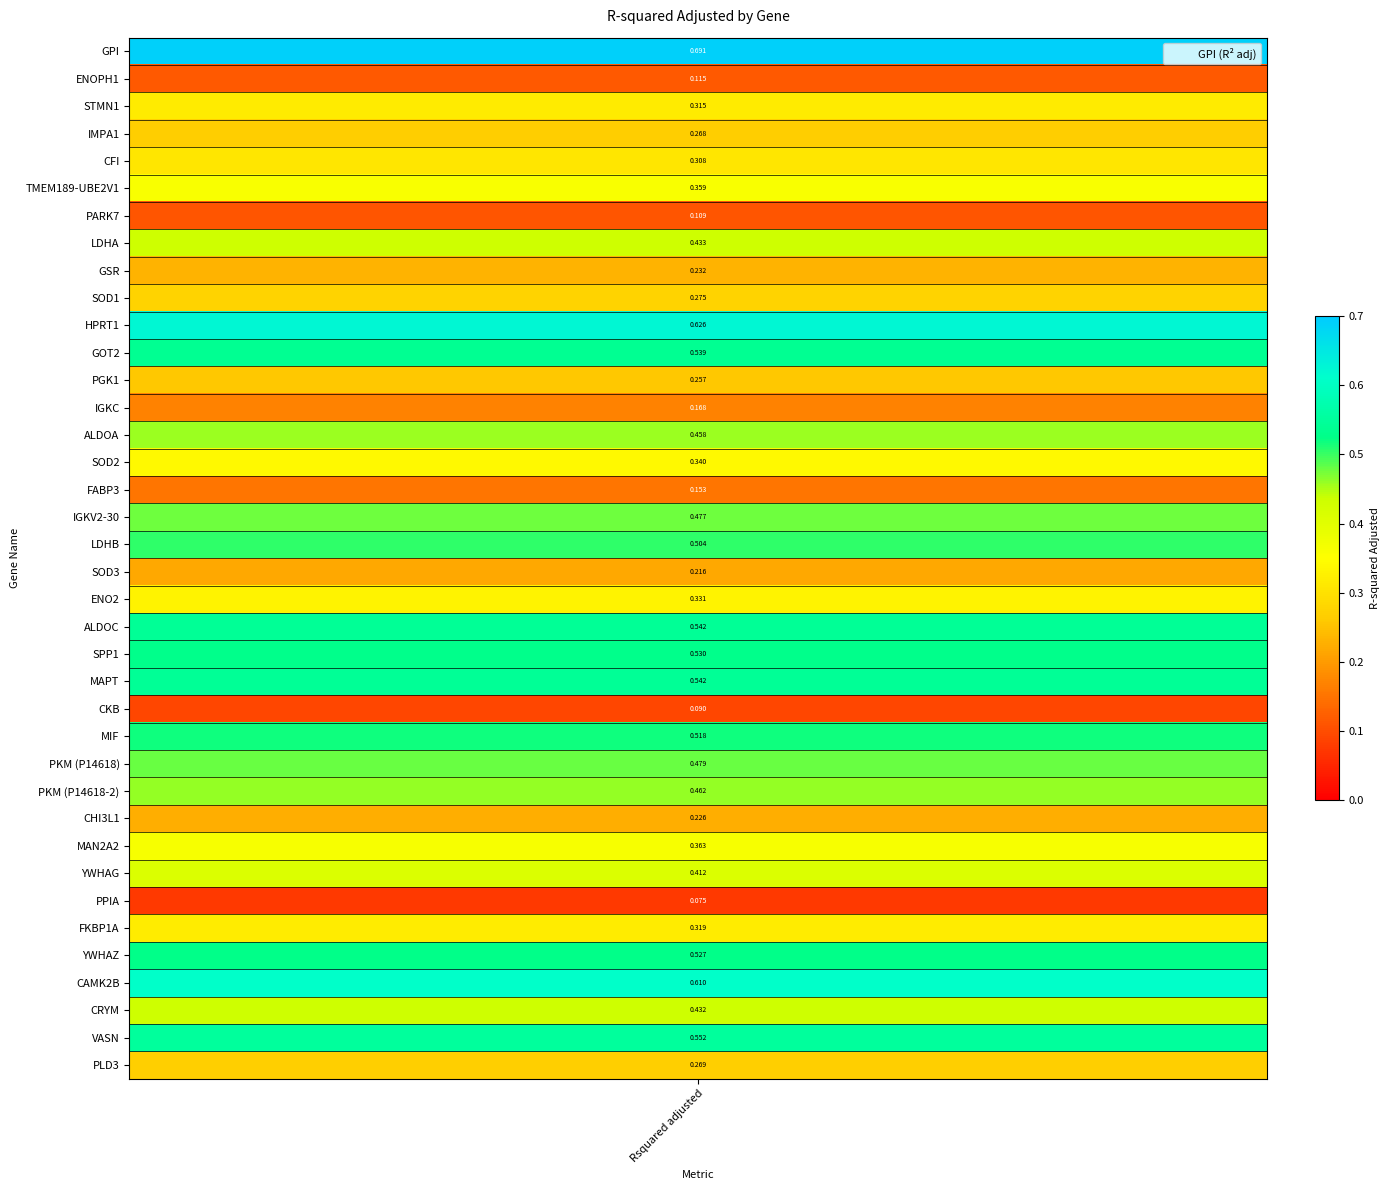

Count the values in the range 0 to 1.

38